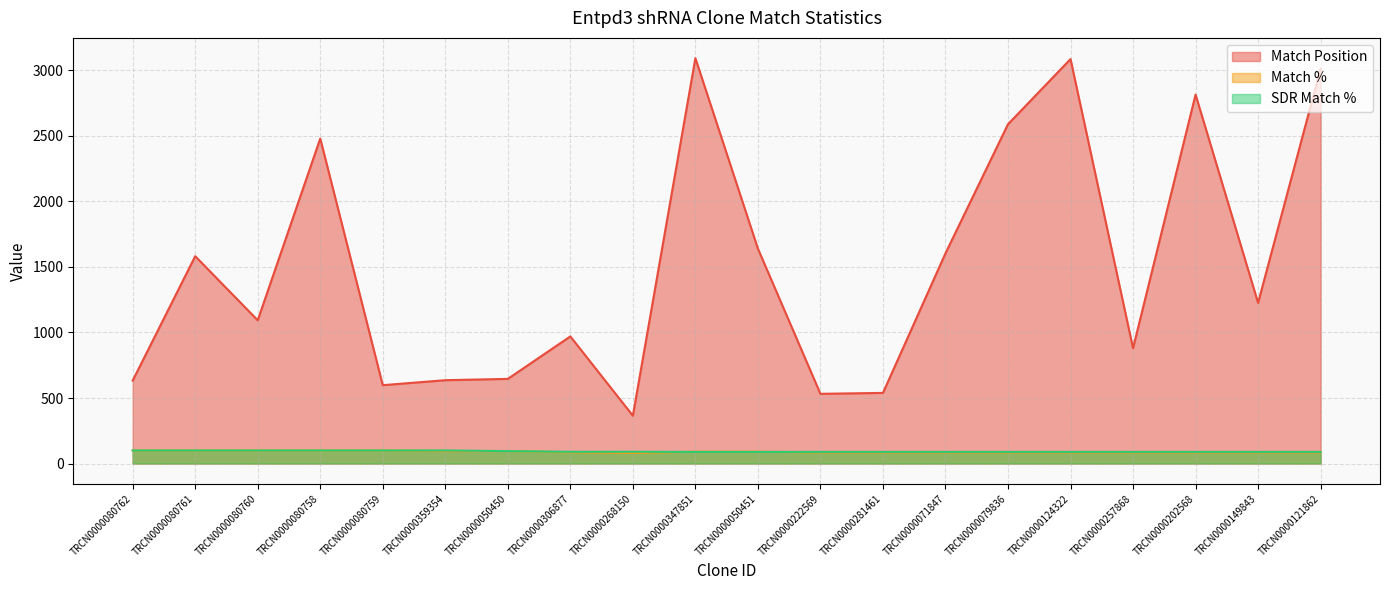

Does the chart have visible grid lines?

Yes